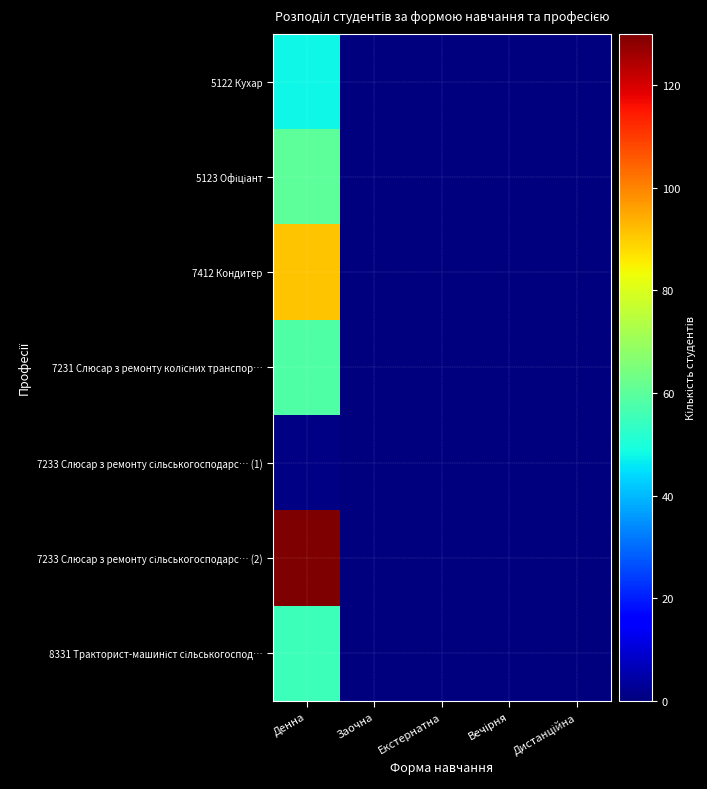

List the series in order of their peak value, lowest first.

7233 Слюсар з ремонту сільськогосподарс… (1), 5122 Кухар, 8331 Тракторист-машиніст сільськогоспод…, 7231 Слюсар з ремонту колісних транспор…, 5123 Офіціант, 7412 Кондитер, 7233 Слюсар з ремонту сільськогосподарс… (2)